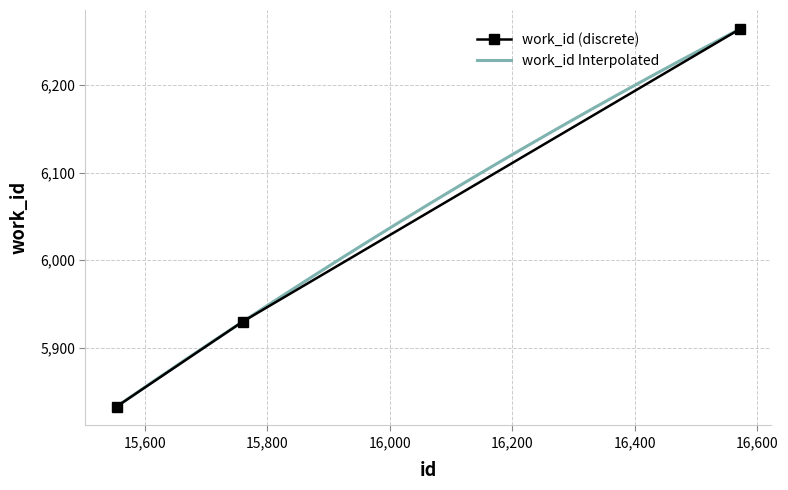

Which category has the lowest value across all series?

15554